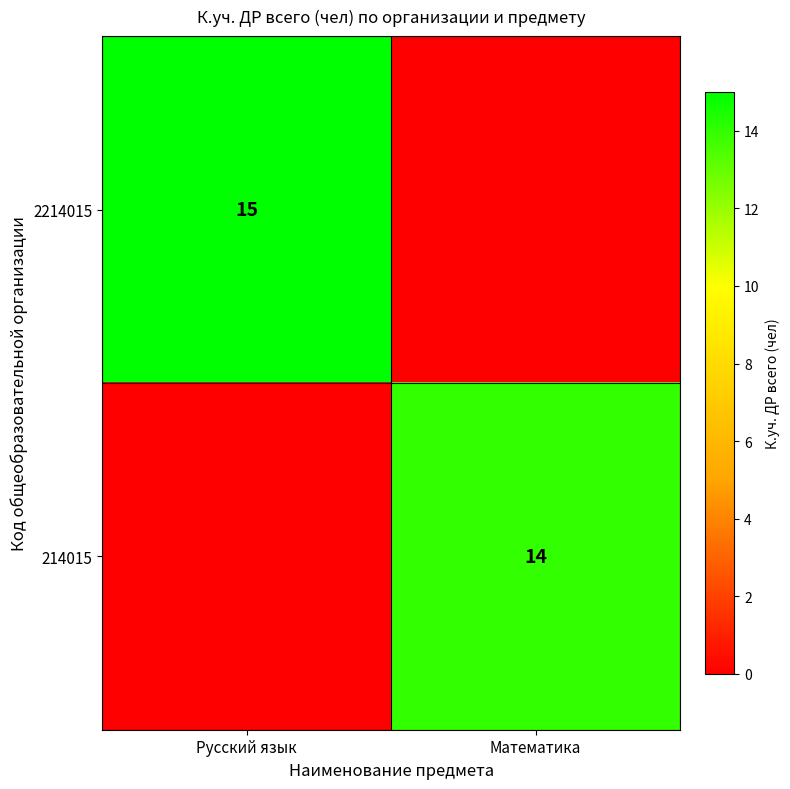

True or false: 214015 has a value of 14 at Математика.

True